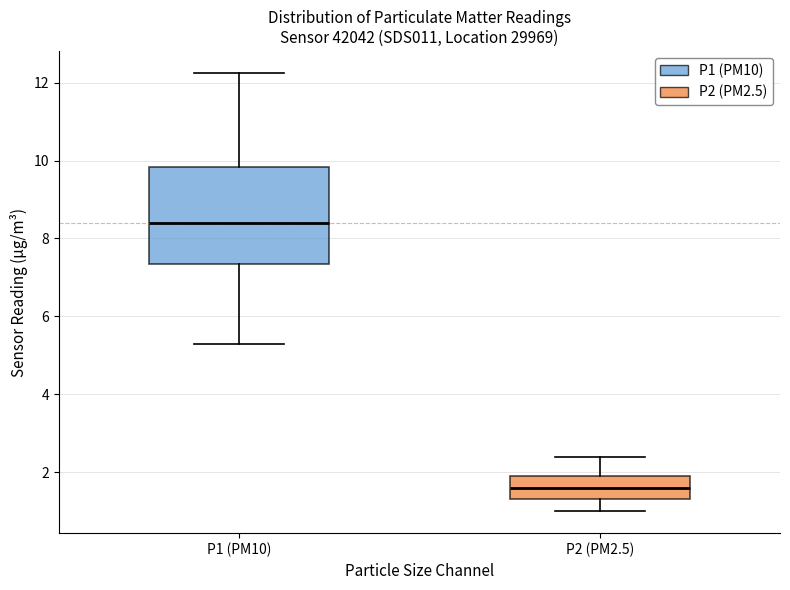

Reading left to right, transcribe this box plot: for each box, give where its median line is, the range the box spans, and where its two whiskers end, as read against the y-axis. The values are not printed on the chart, so give them approximately, as read against the axis.

P1 (PM10): median 8.4, box 7.4 to 9.8, whiskers 5.4 to 12.2
P2 (PM2.5): median 1.6, box 1.4 to 2.0, whiskers 1.0 to 2.4